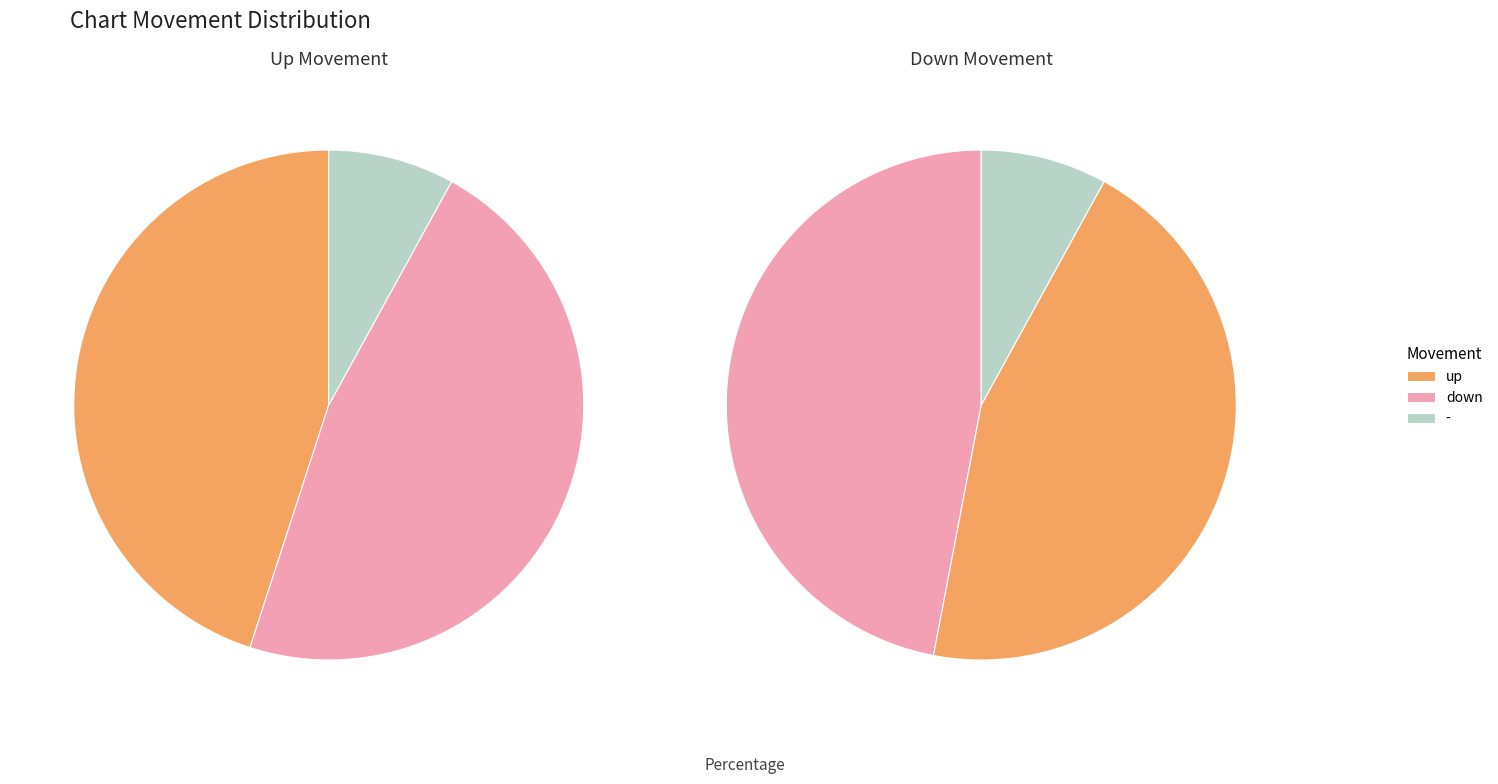

How many slices are in this pie chart?

3